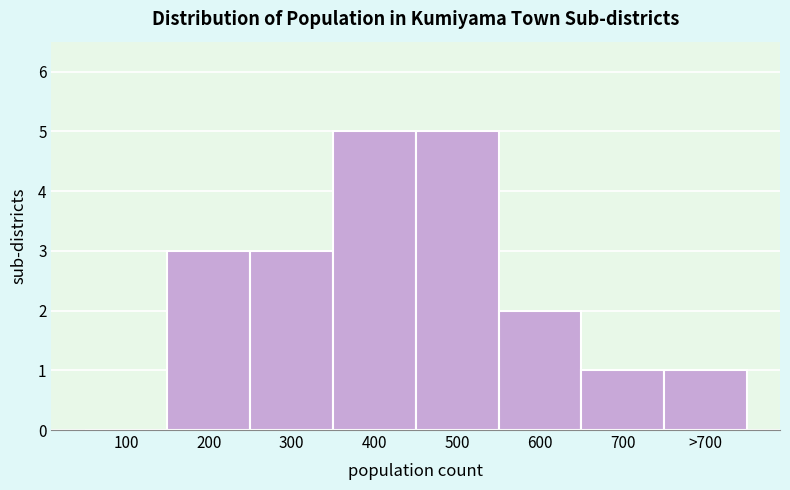

Reading left to right, list all the values displayed in this chart.

100=0	200=3	300=3	400=5	500=5	600=2	700=1	>700=1